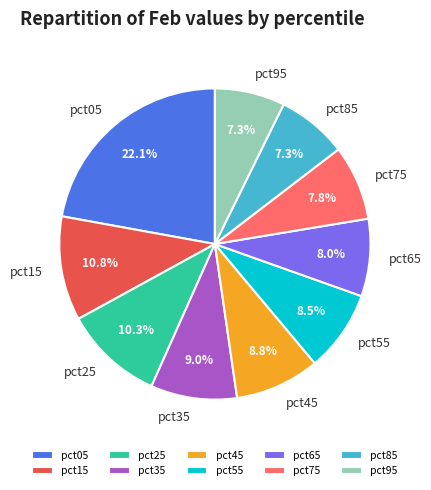

To the nearest percent, what portion does pct95 represent?

7%